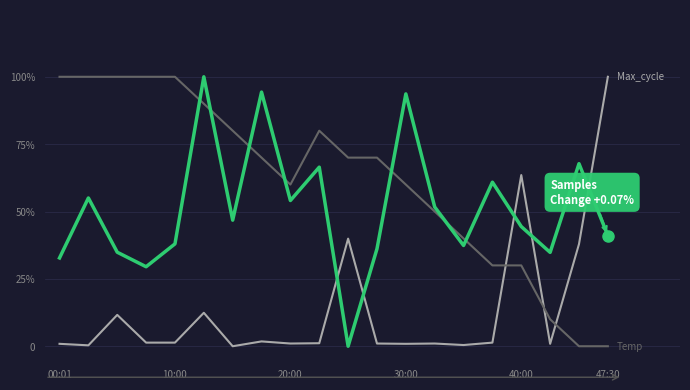

Reading left to right, what are all the values shown in this chart?

Samples: 0.3	0.6	0.3	0.3	0.4	1.0	0.5	0.9	0.5	0.7	0.0	0.4	0.9	0.5	0.4	0.6	0.4	0.3	0.7	0.4
Max_cycle: 0.0	0.0	0.1	0.0	0.0	0.1	0.0	0.0	0.0	0.0	0.4	0.0	0.0	0.0	0.0	0.0	0.6	0.0	0.4	1.0
Temp: 1.0	1.0	1.0	1.0	1.0	0.9	0.8	0.7	0.6	0.8	0.7	0.7	0.6	0.5	0.4	0.3	0.3	0.1	0.0	0.0